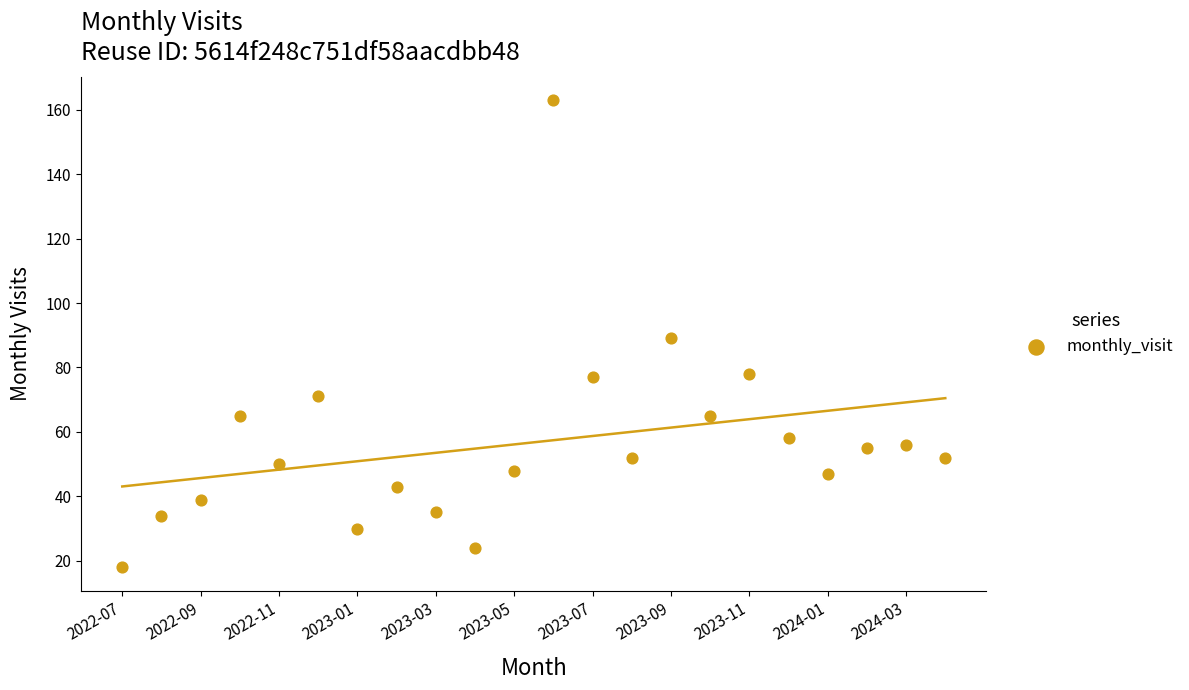

What is the range of Y values (max minus min)?

145